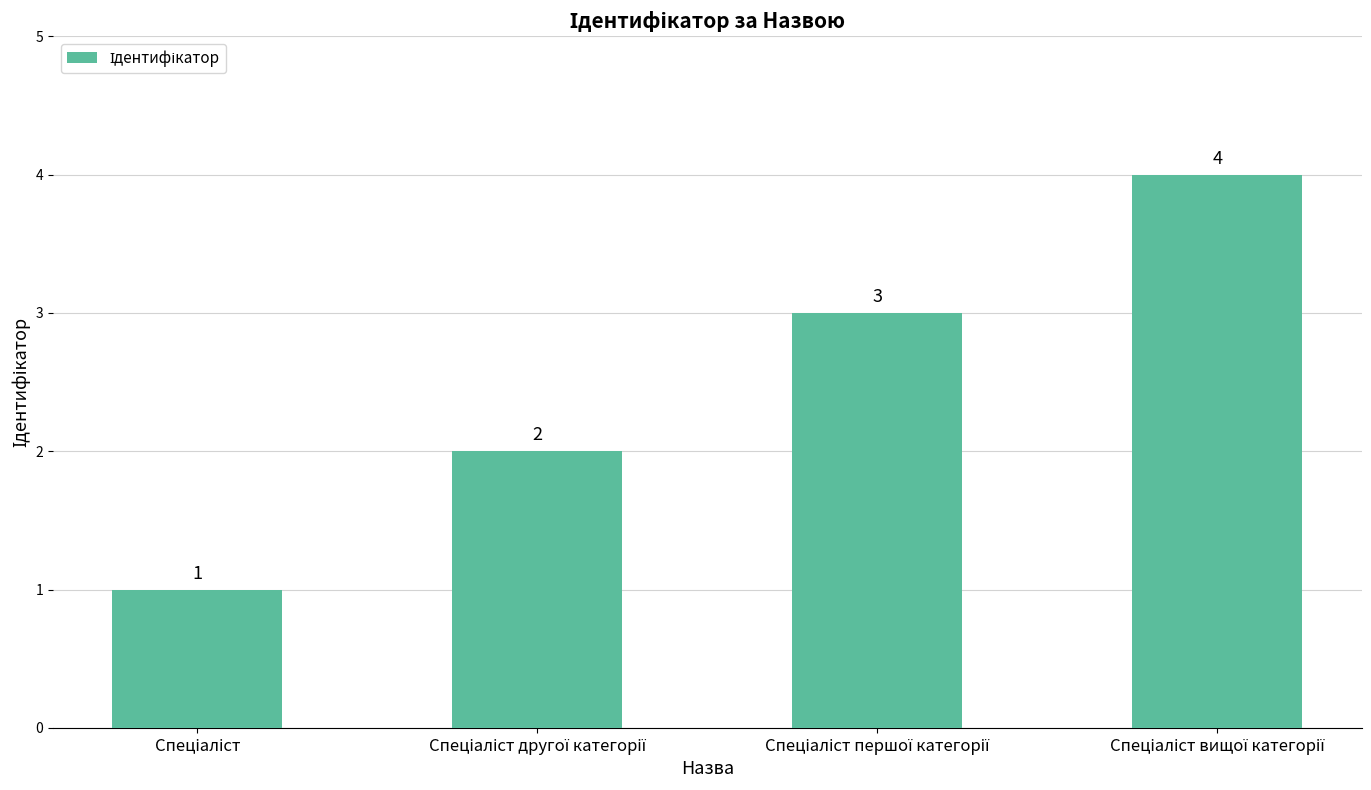

What is the maximum value shown in the chart?

4